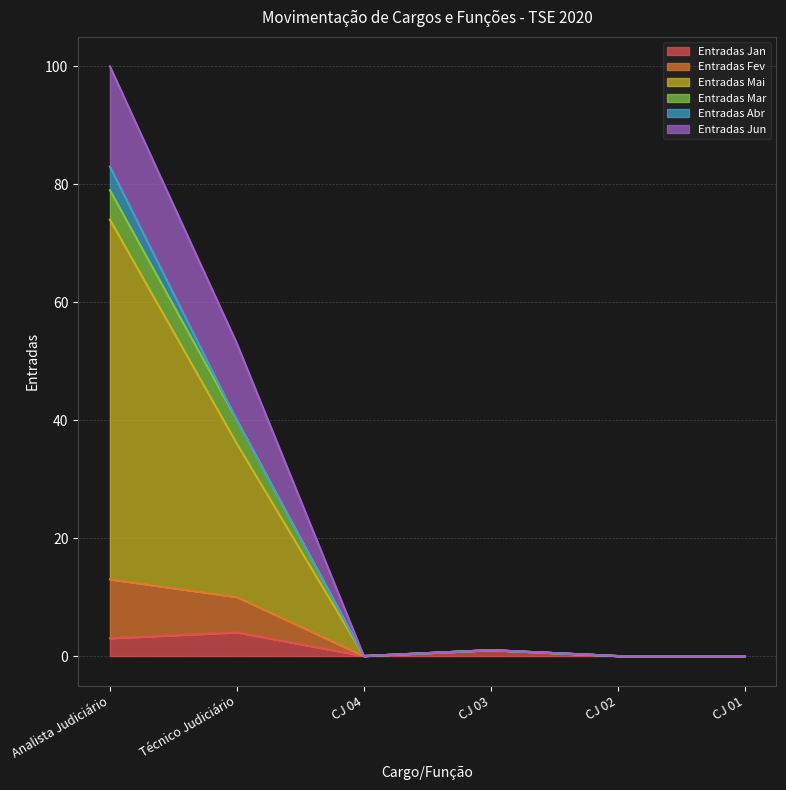

True or false: Entradas Mai and Entradas Mar intersect in this chart.

False